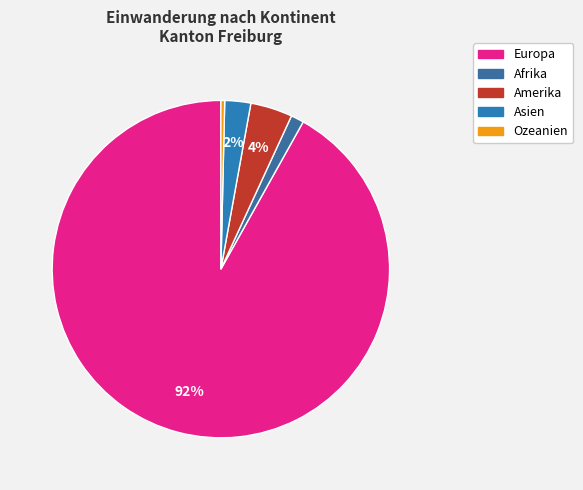

To the nearest percent, what percentage of the pie is Amerika?

4%